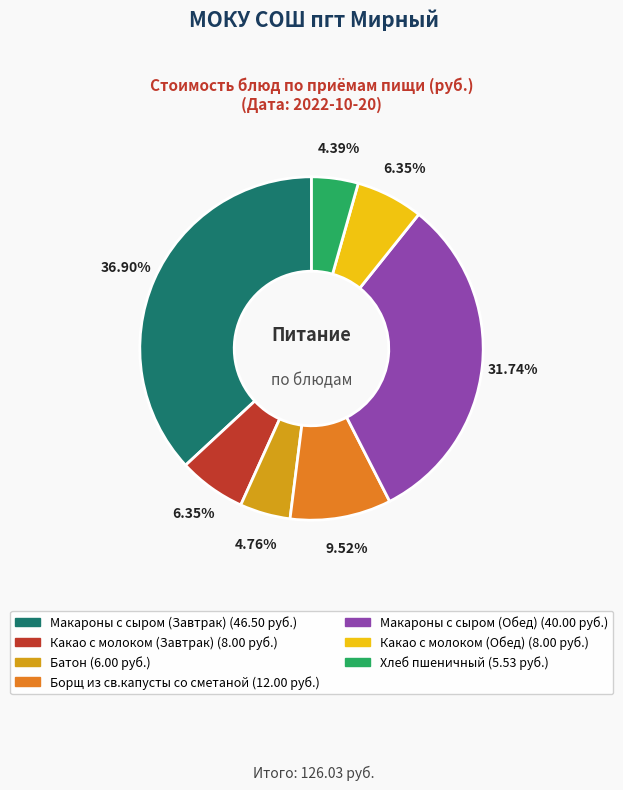

Count the number of slices in the pie.

7